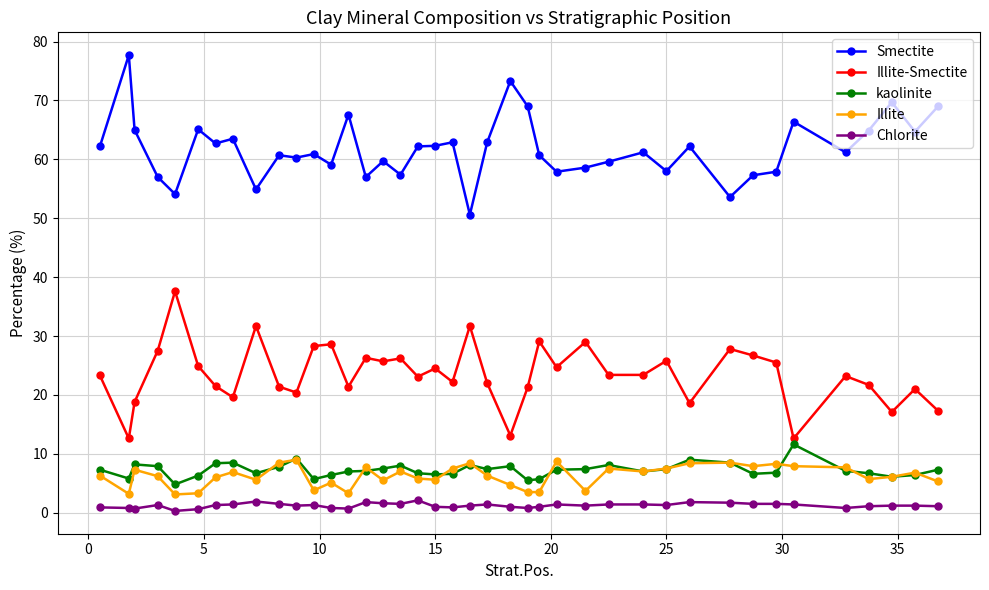

Which series has the largest total across all categories?

Smectite